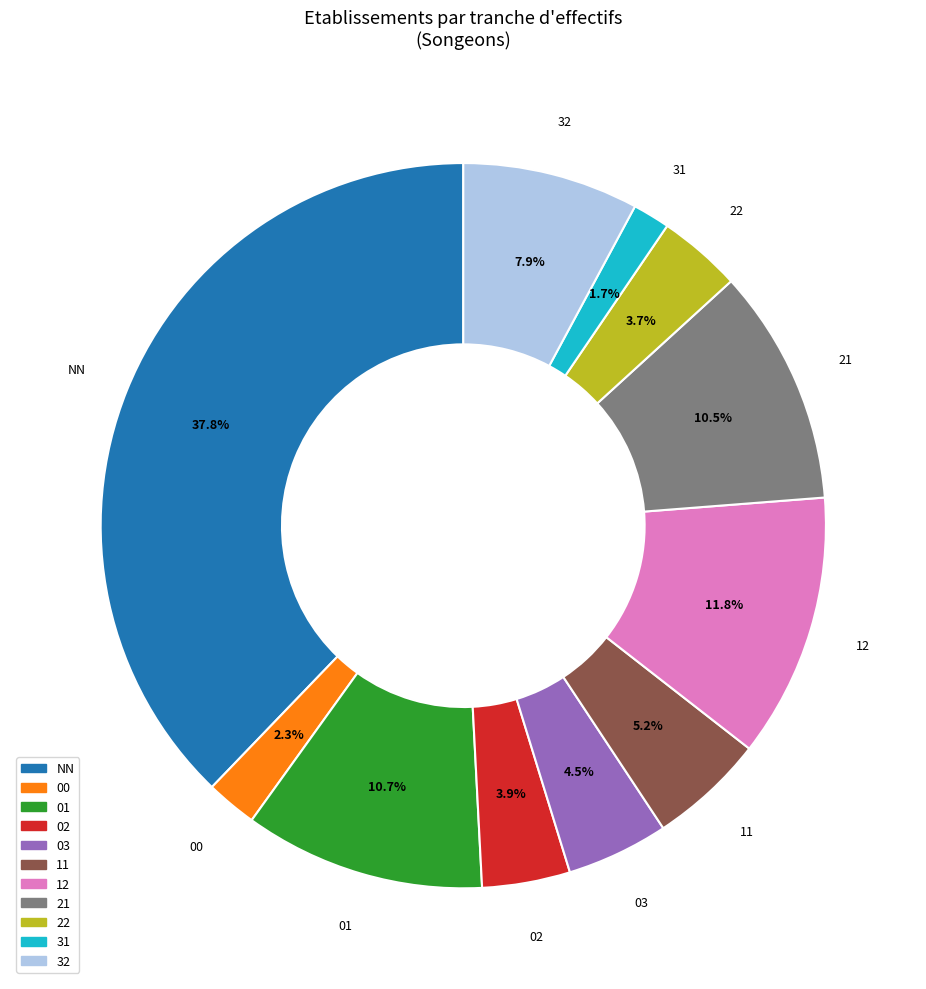

Which has a higher value, 02 or 03?

03